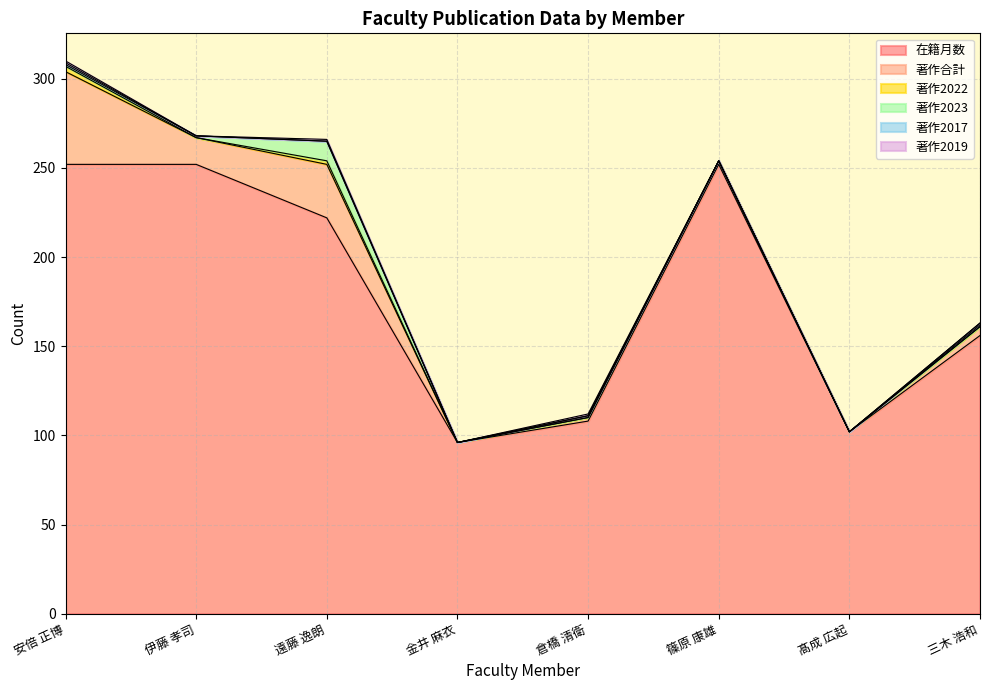

What is the total value across all series at 三木 浩和?

163